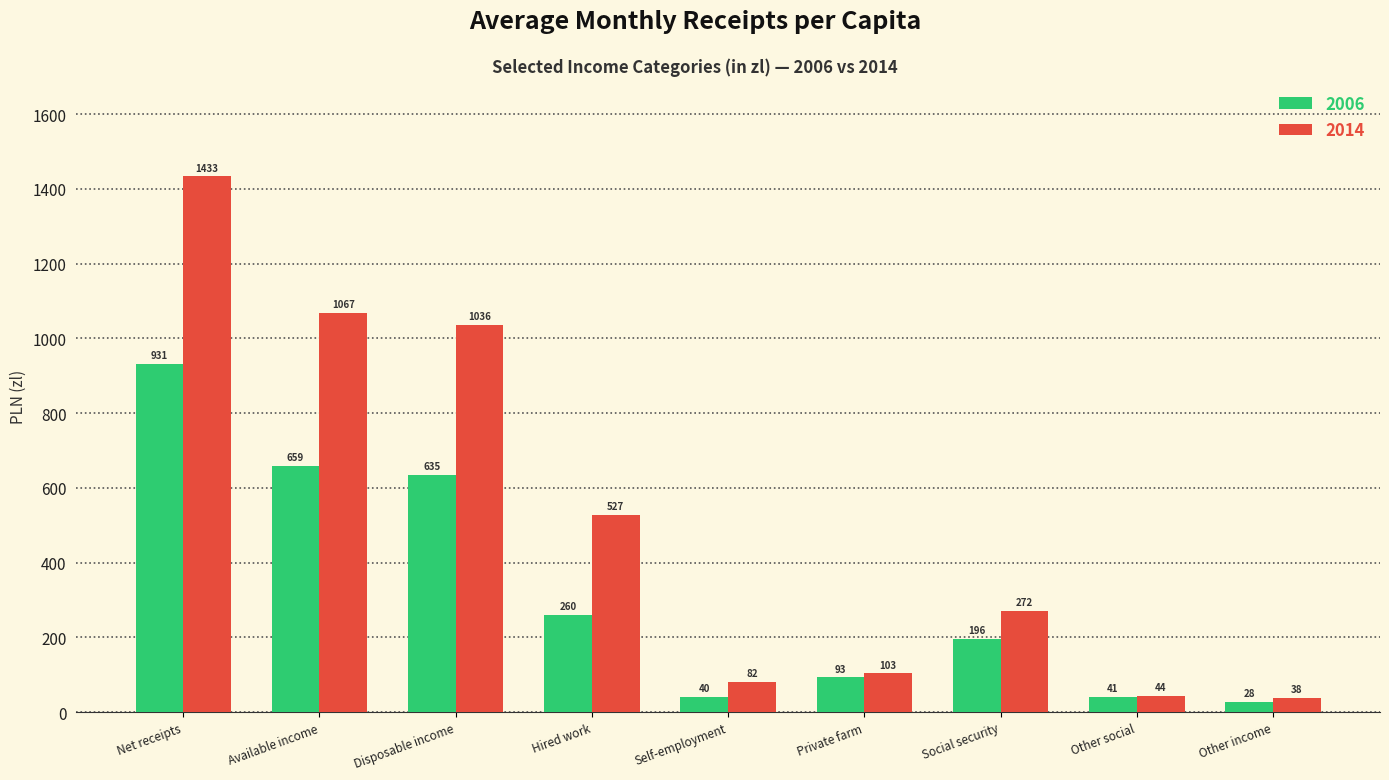

Which label corresponds to the smallest value in the chart?

Other income